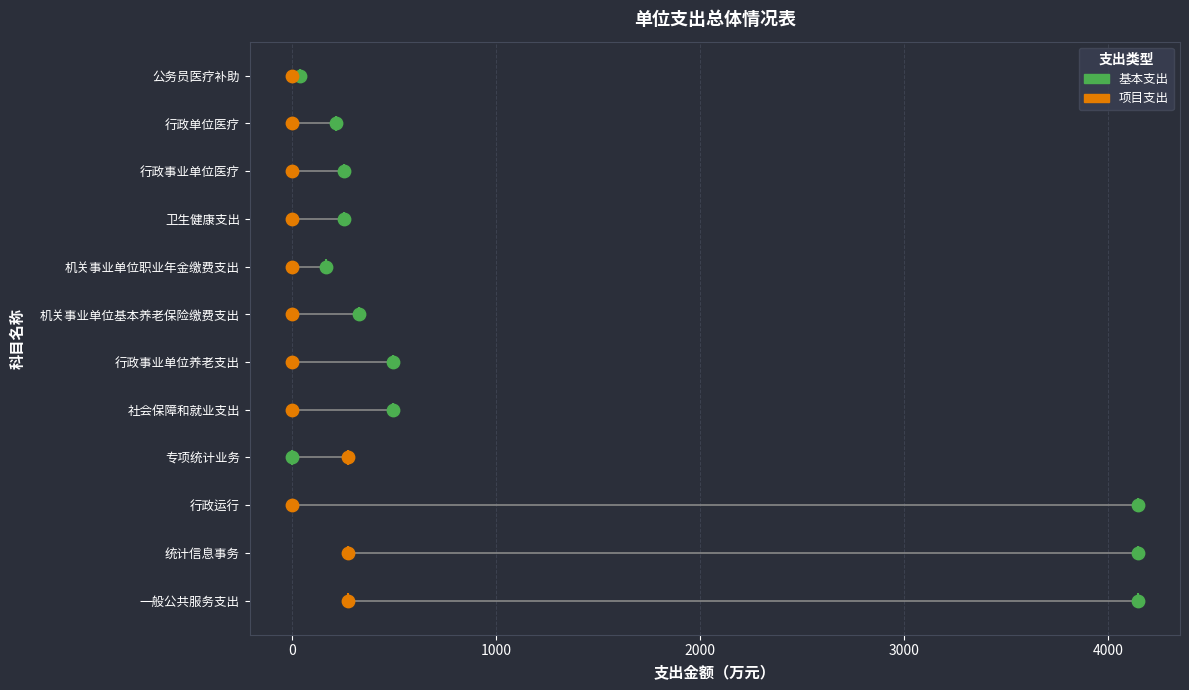

Which series contains the lowest Y value?

基本支出